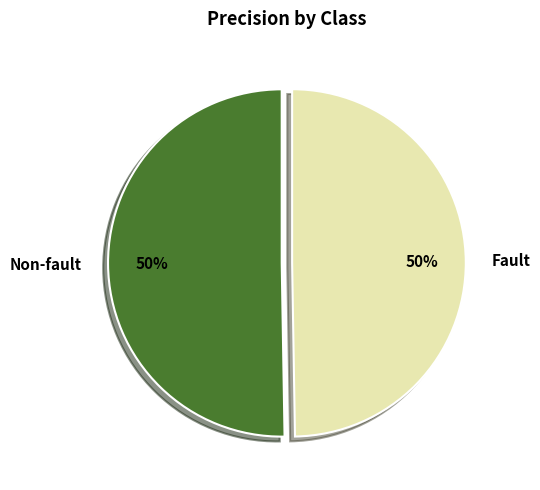

Is the sum of Fault and Non-fault greater than half?

Yes